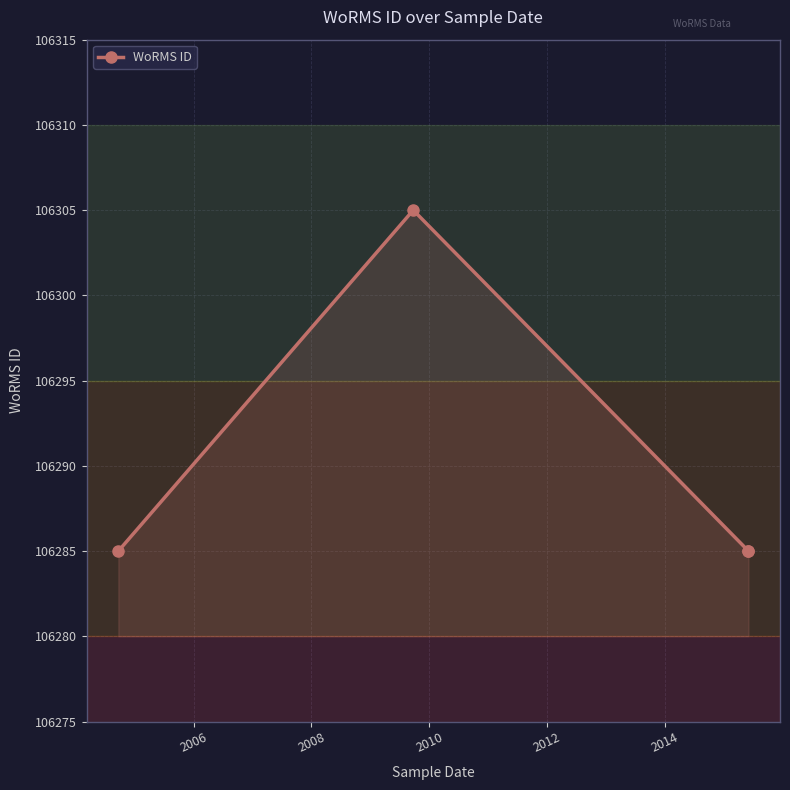

How many interior local peaks (higher than both neighbors) does the data have?

1